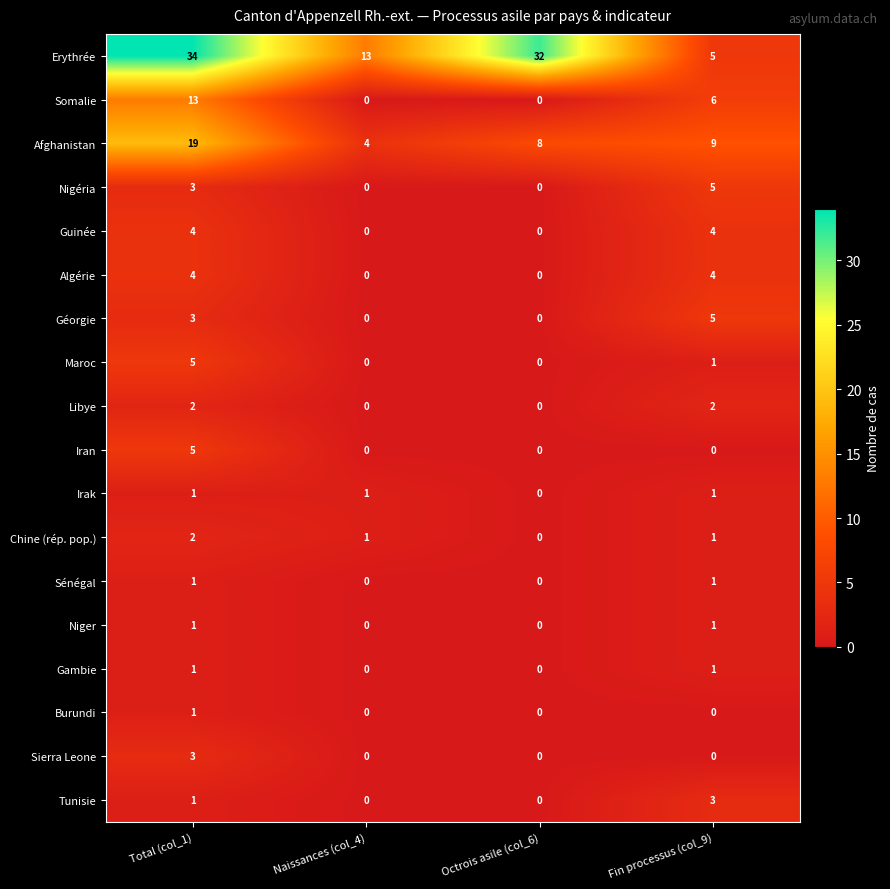

At which label is Afghanistan closest to 11?

Fin processus (col_9)